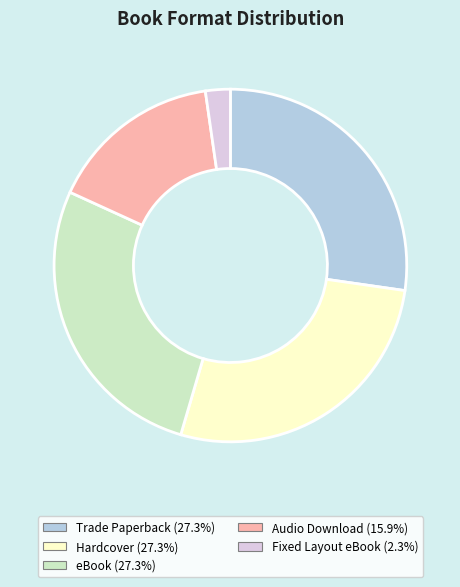

Which slice is the smallest?

Fixed Layout eBook